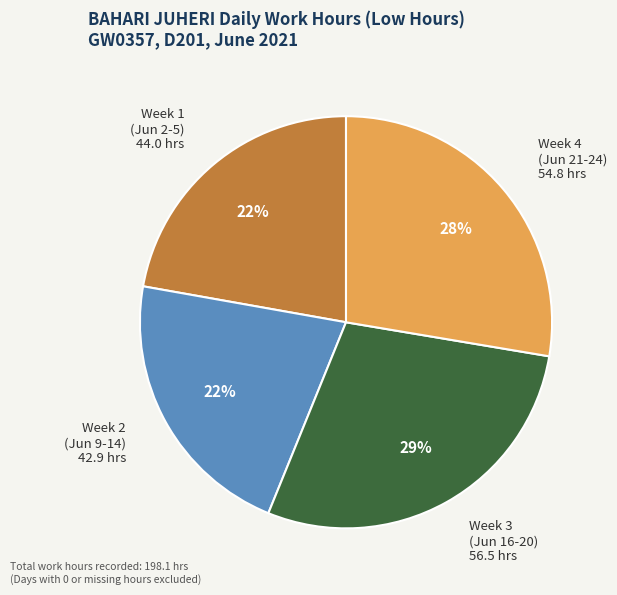

Is there a majority slice in this chart?

No